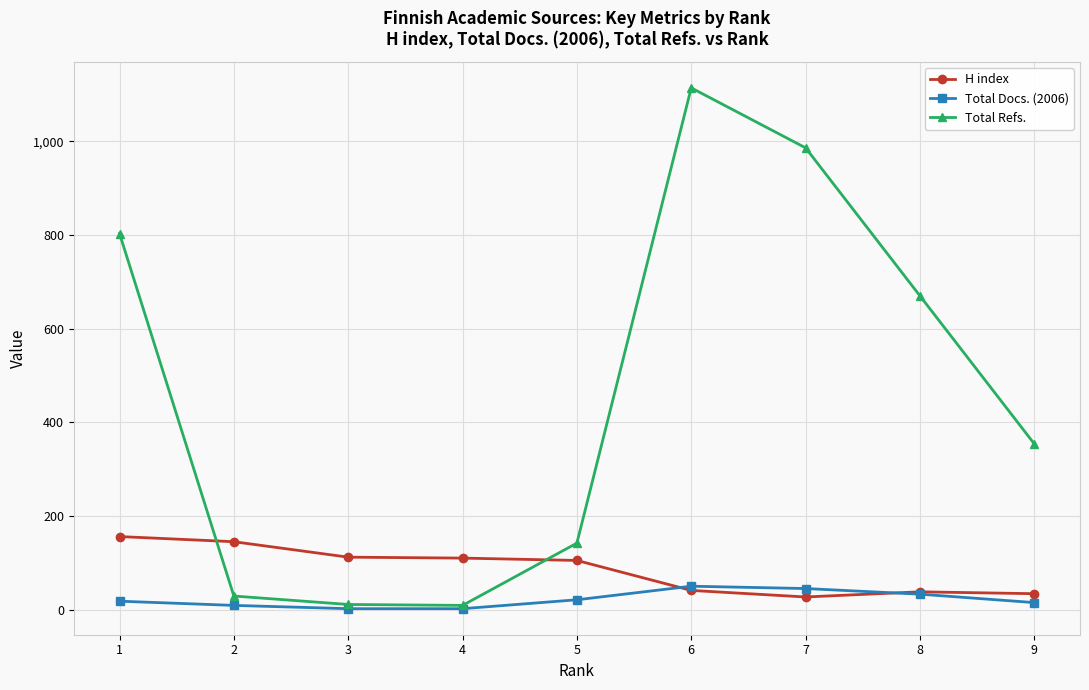

What is the difference between the highest and lowest values at 8?

637